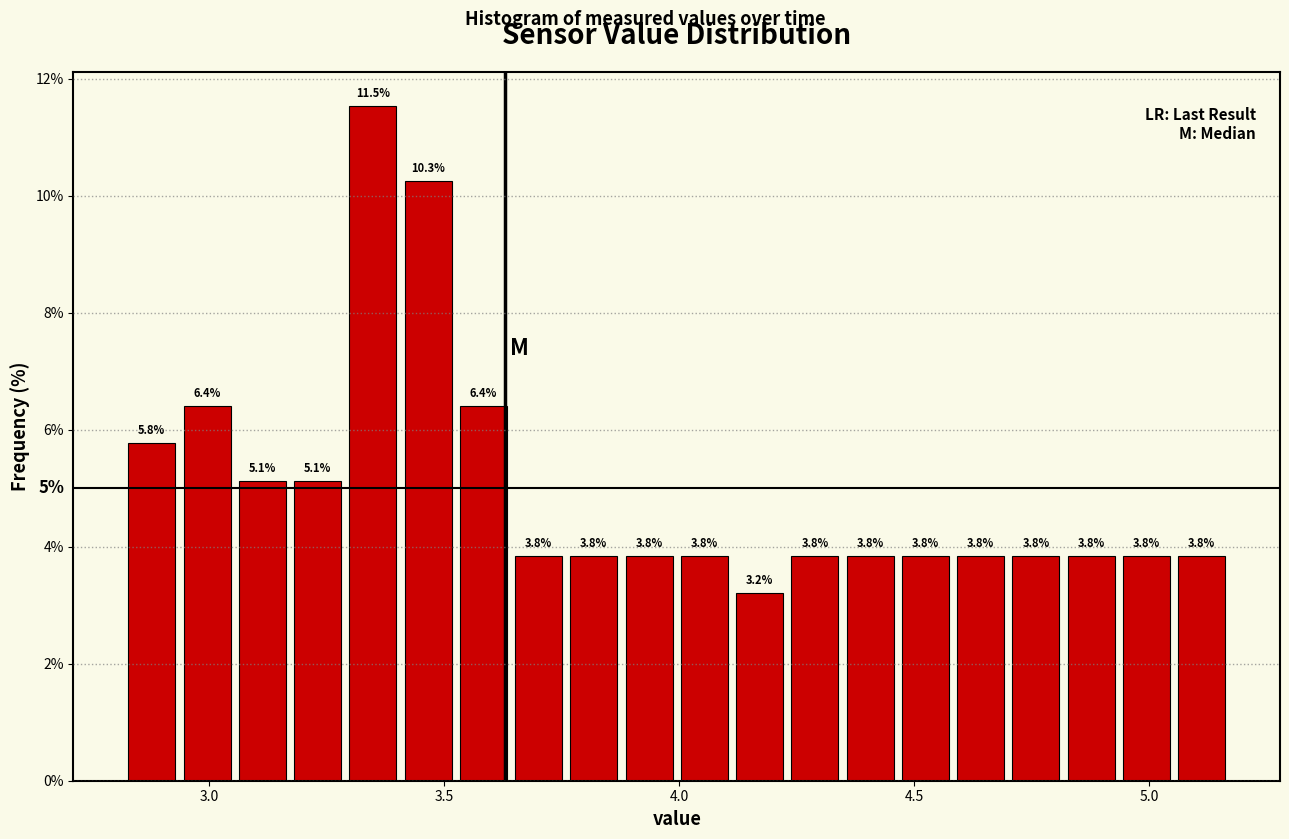

Around what value on the x-axis is the tallest bar? Give the approximate position of its centre, as read against the axis.

3.35